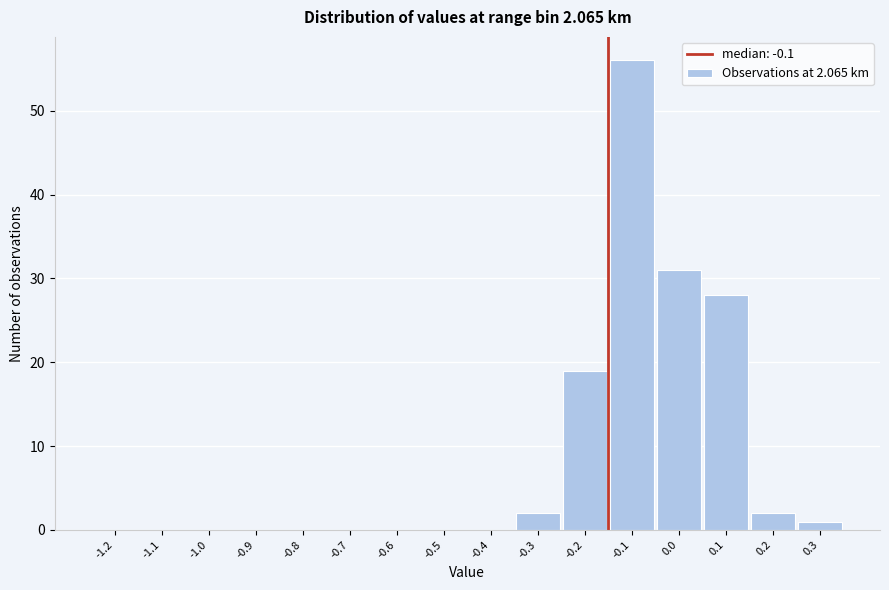

Reading left to right, what are all the values shown in this chart?

-1.2=0	-1.1=0	-1.0=0	-0.9=0	-0.8=0	-0.7=0	-0.6=0	-0.5=0	-0.4=0	-0.3=2	-0.2=19	-0.1=56	0.0=31	0.1=28	0.2=2	0.3=1